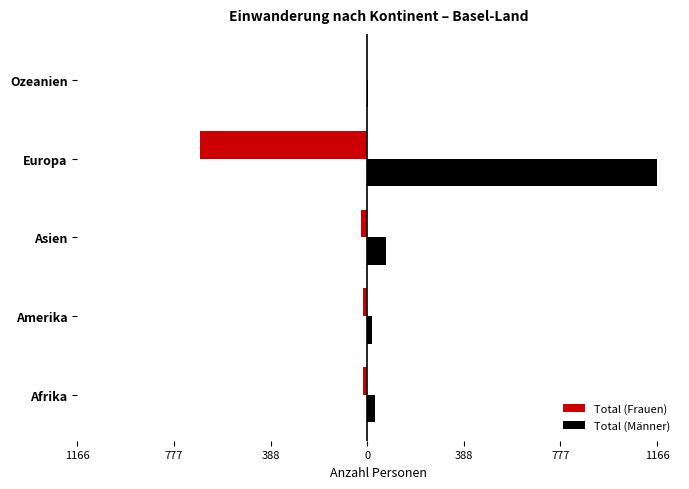

What are all the series names shown in the legend?

Total (Frauen), Total (Männer)